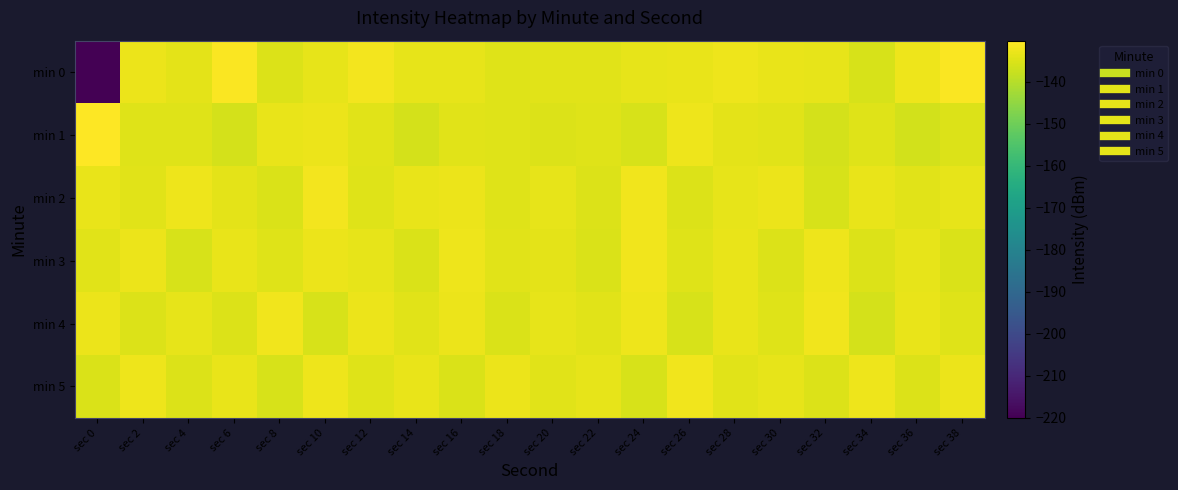

Which series has the largest total across all categories?

min 2